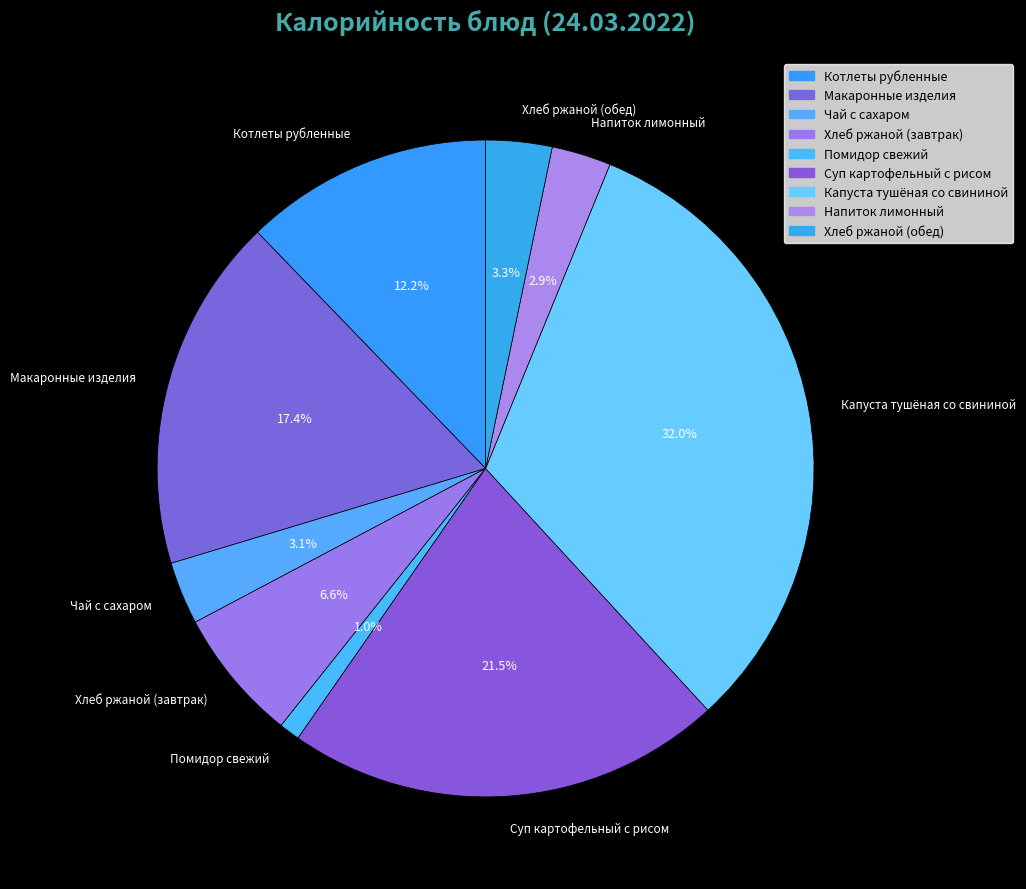

Which category has the smallest portion of the pie?

Помидор свежий